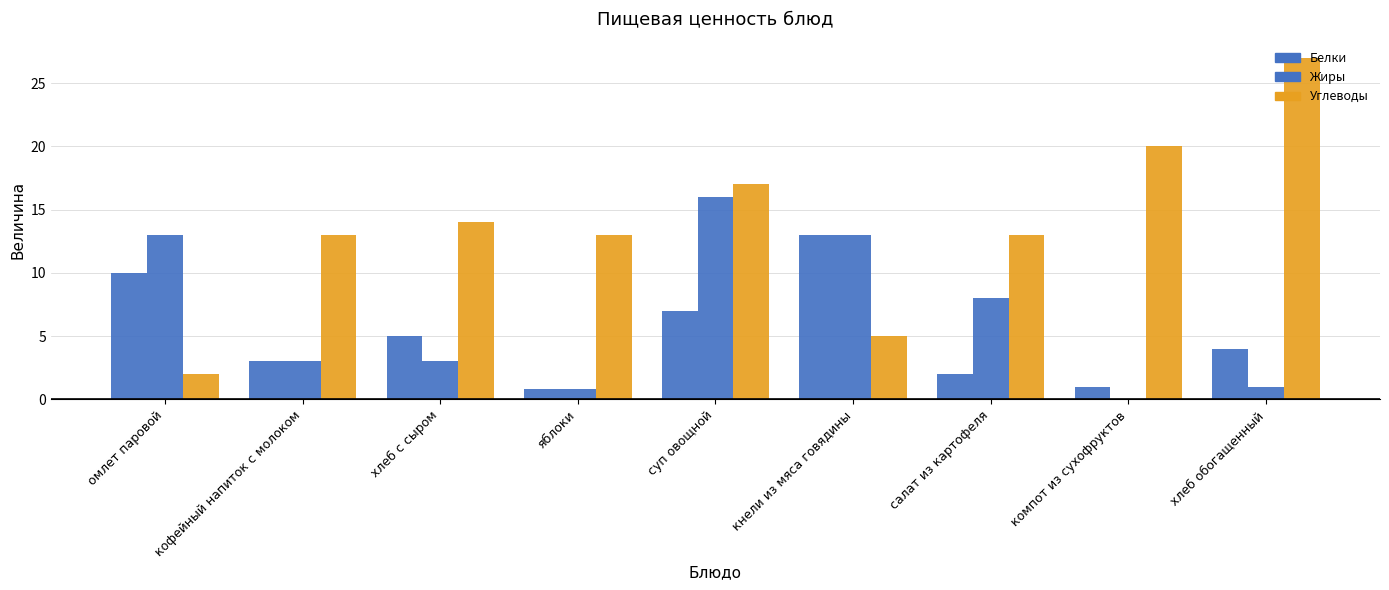

Are the bars grouped side by side (vs. stacked)?

Yes